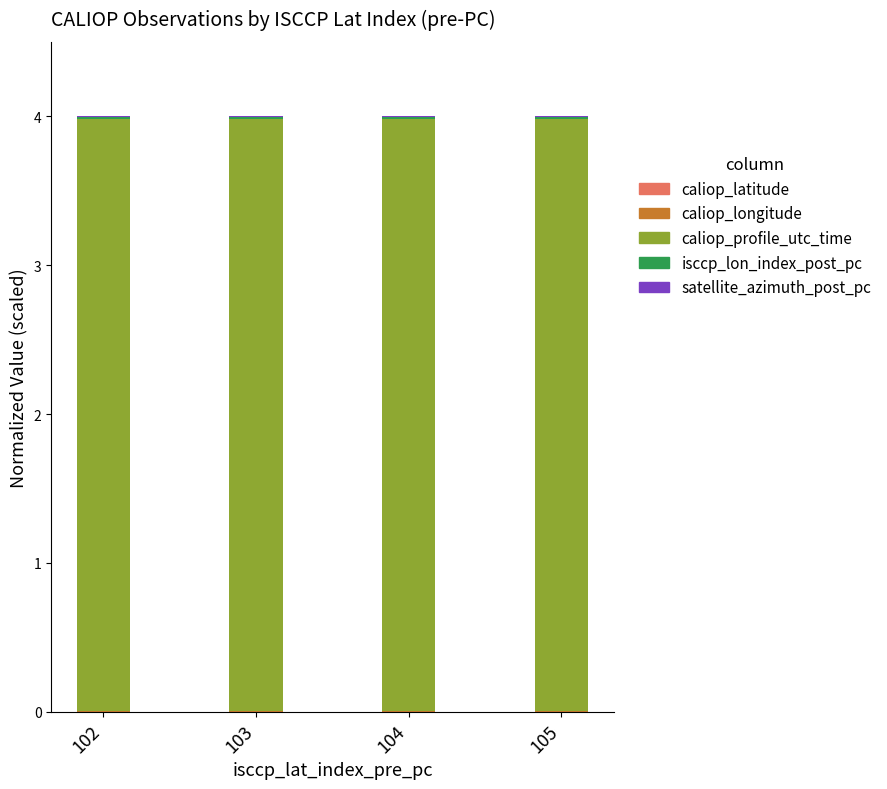

What is the sum of all caliop_profile_utc_time values?

15.9